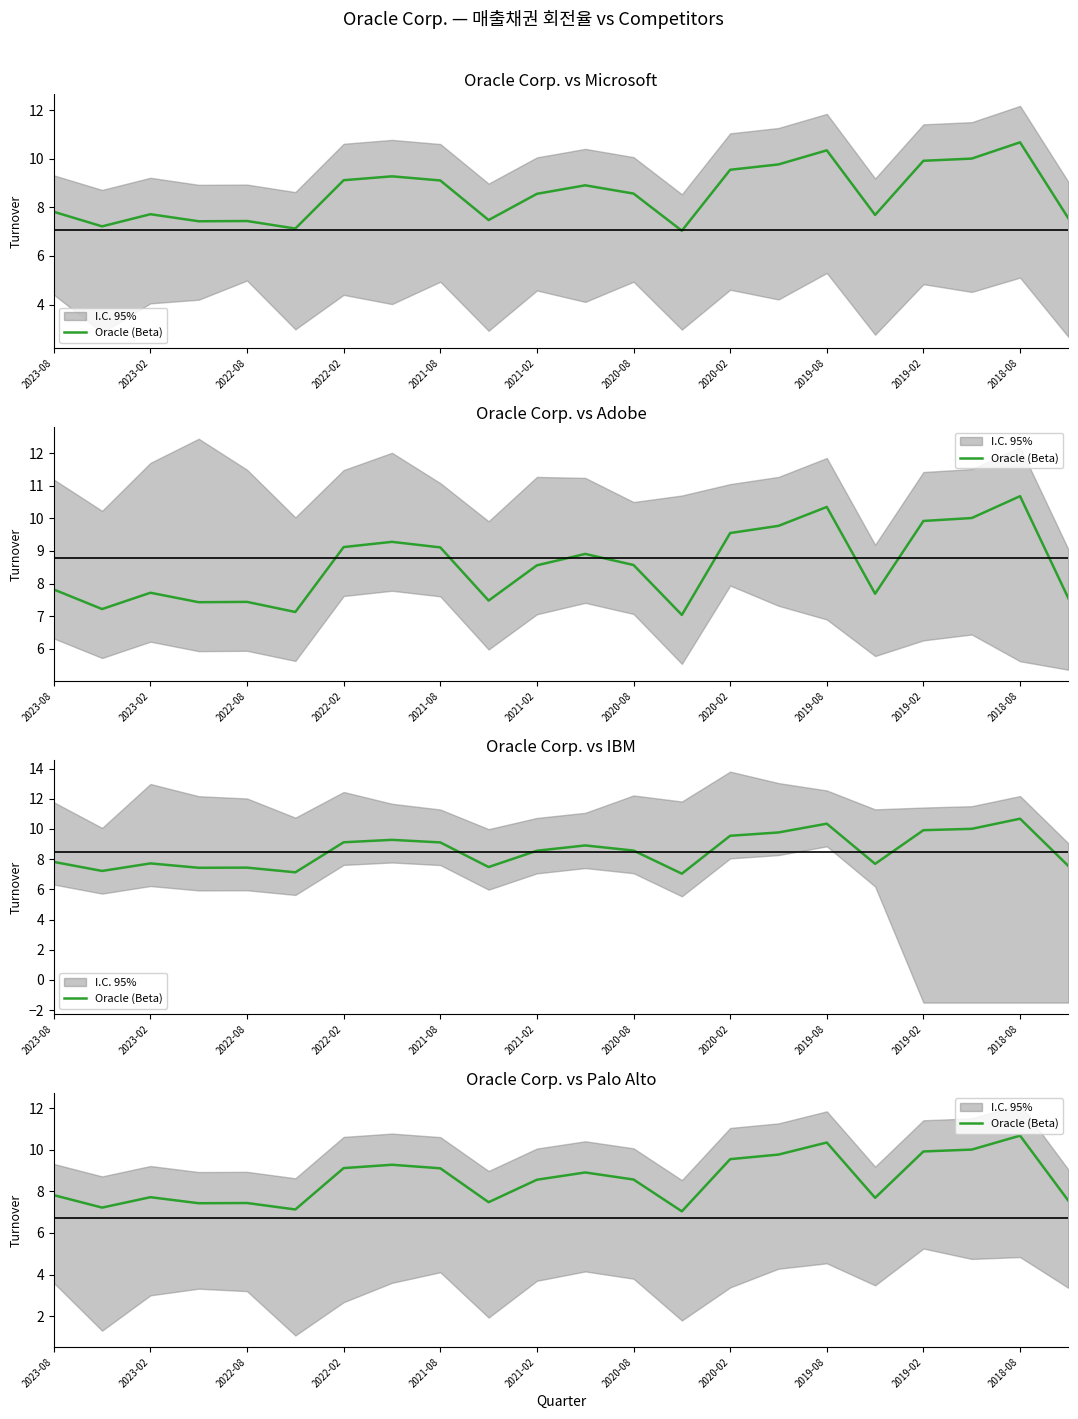

True or false: the data has more than 1 interior local peaks.

True